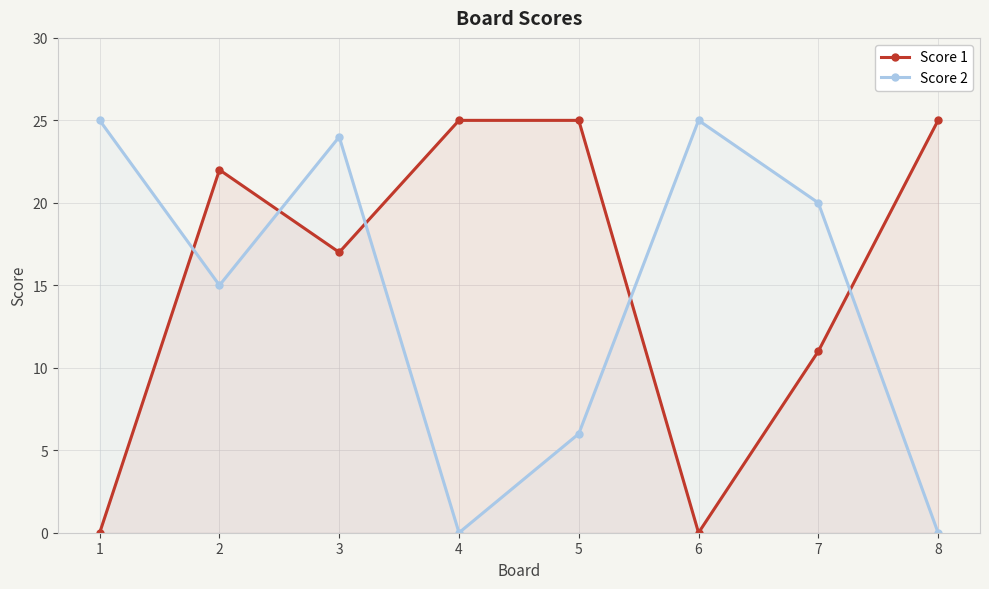

Does the chart have visible grid lines?

Yes